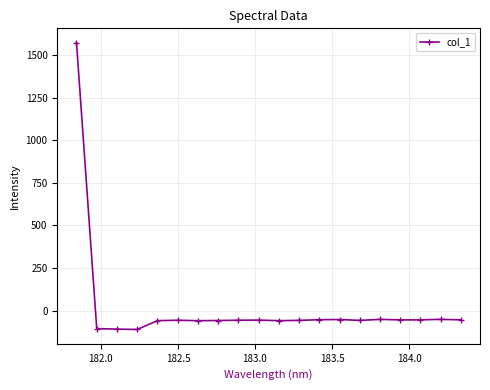

What is the difference between the maximum and minimum values?

1682.0